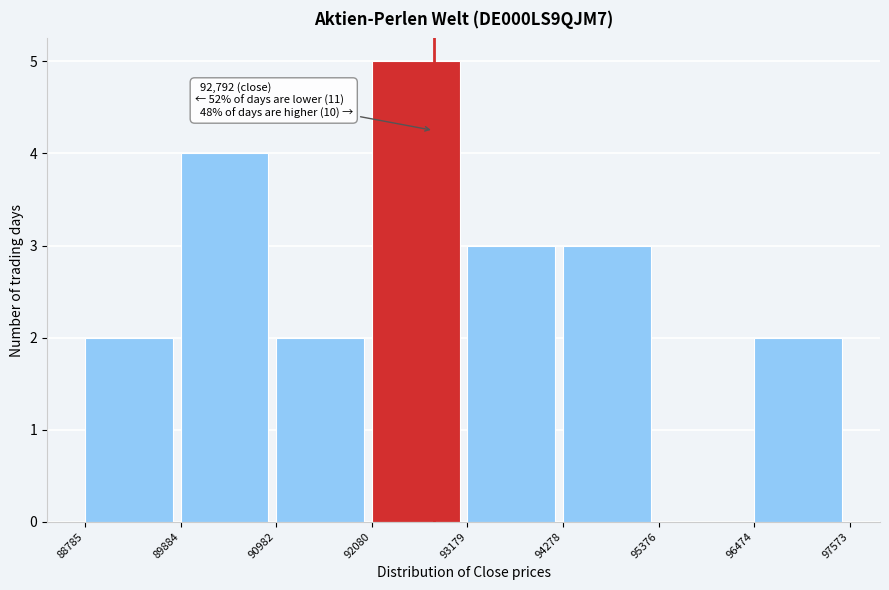

Over which range of the x-axis is the bar tallest?

92080 to 93179